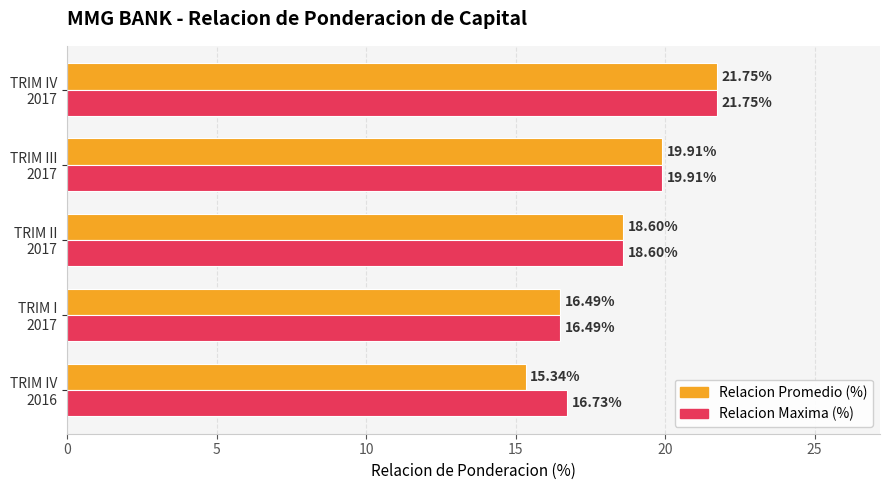

What is the difference between the second highest and second lowest values in the Relacion Maxima (%) series?

3.2